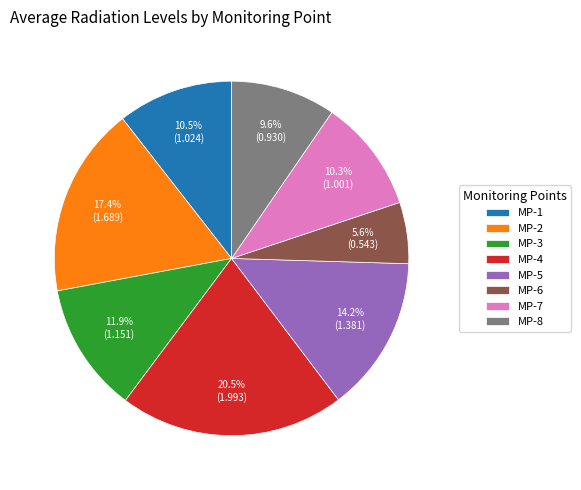

Count the number of slices in the pie.

8